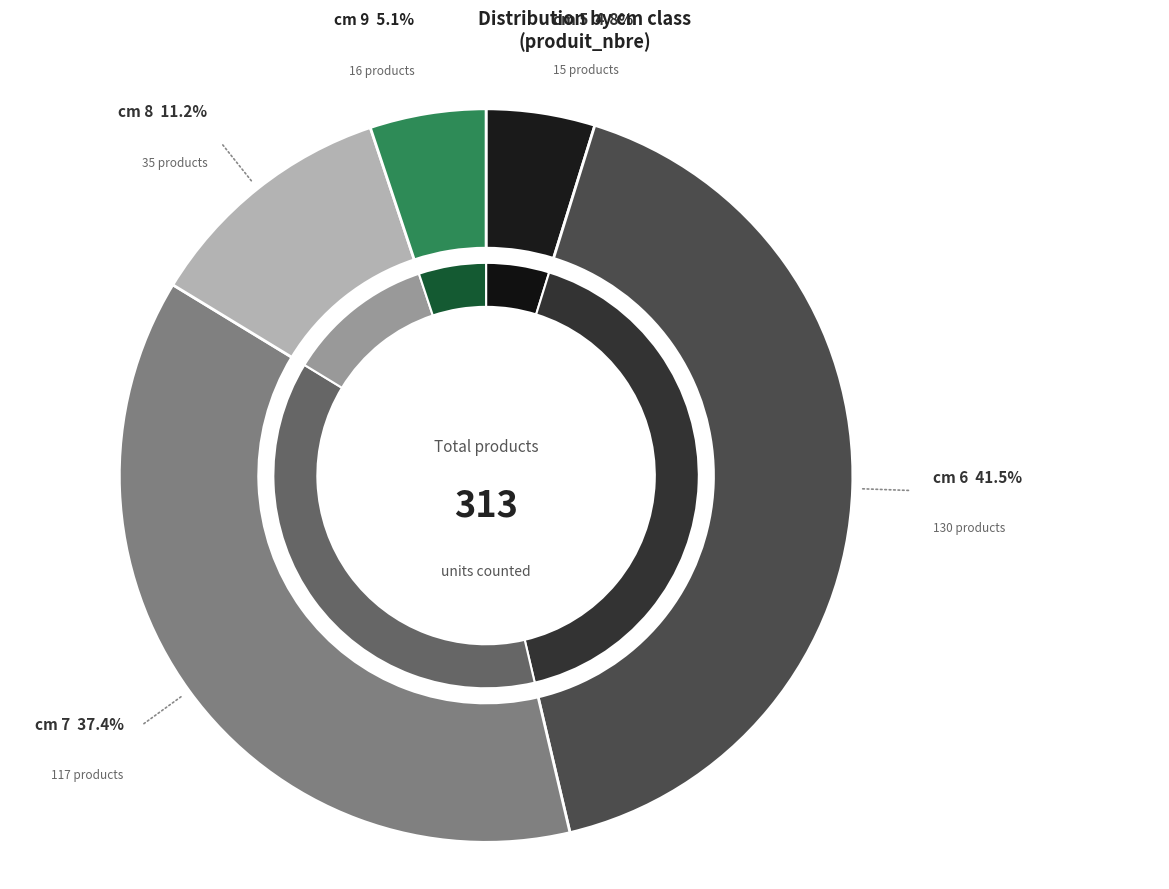

Which slice is the smallest?

5